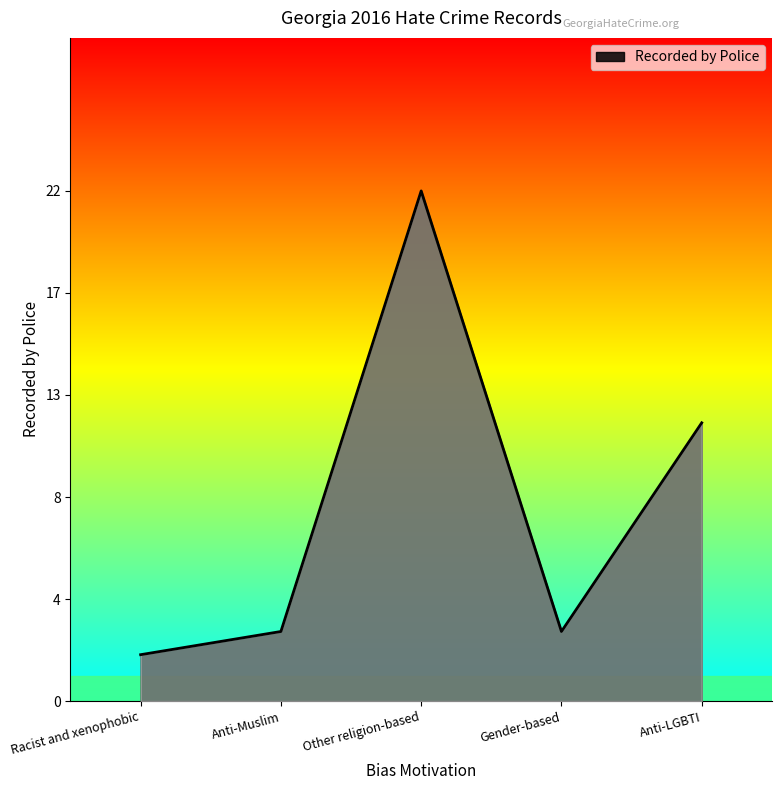

How many interior local peaks (higher than both neighbors) does the data have?

1